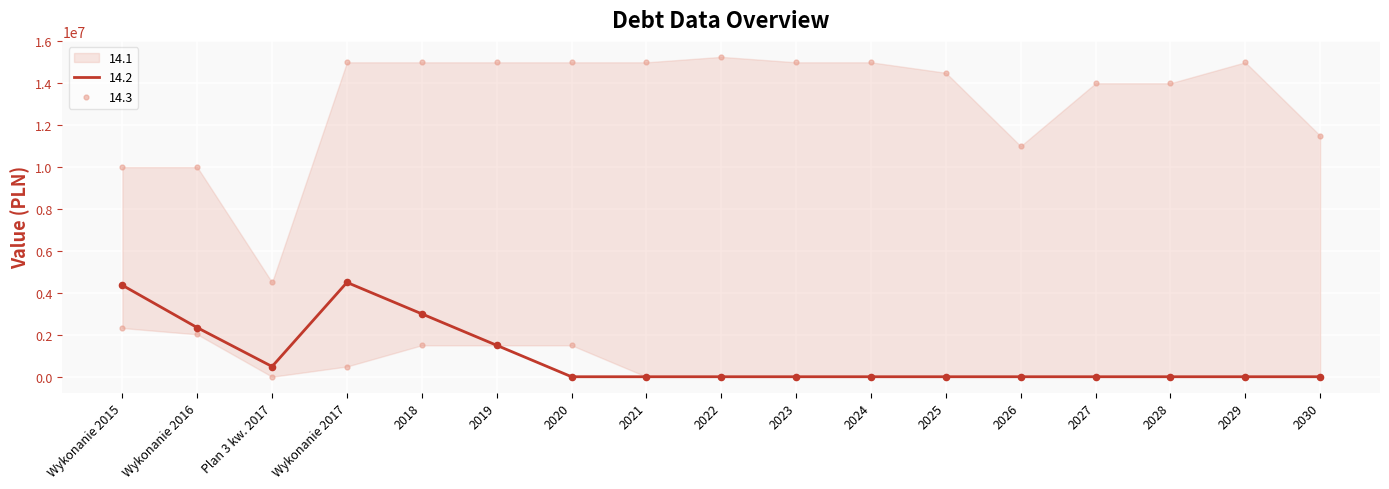

Which series reaches the maximum Y coordinate?

14.1